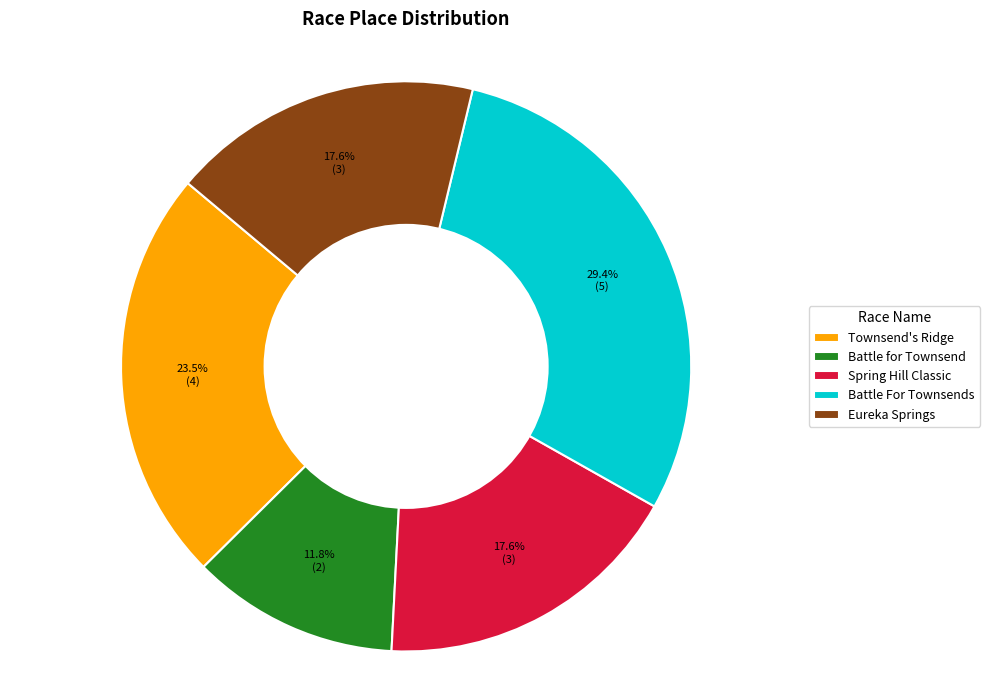

How many segments does this pie chart have?

5